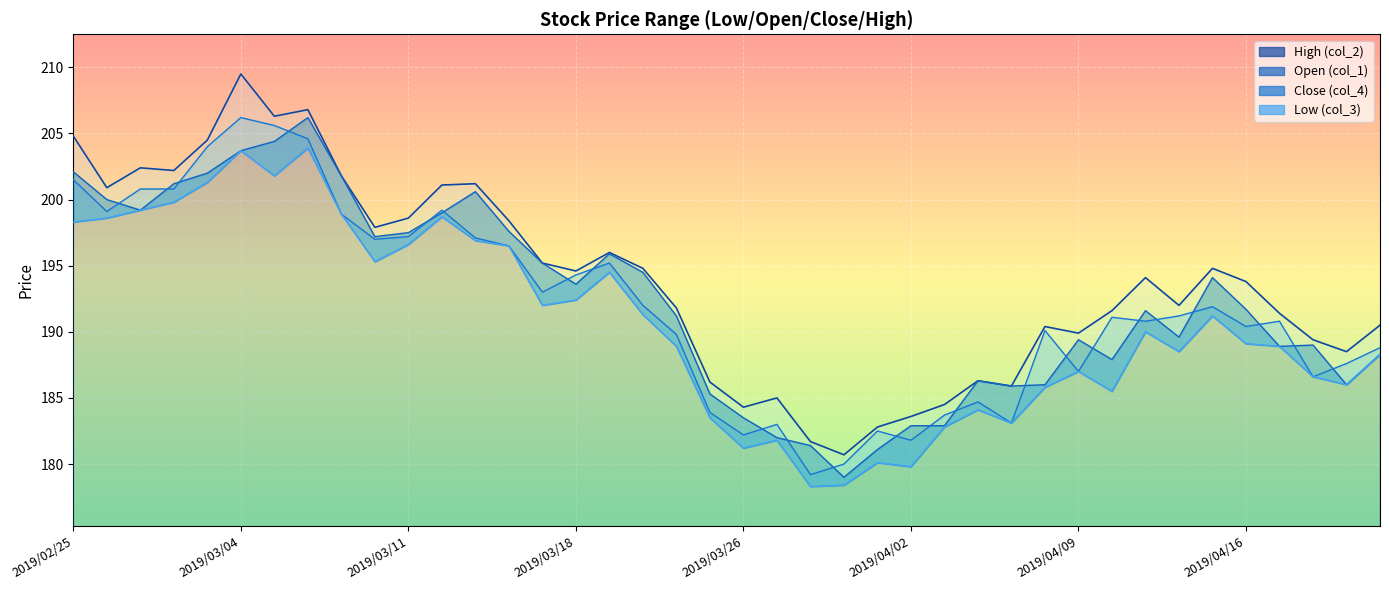

What is the difference between the highest and lowest values at 2019/02/26?

2.3